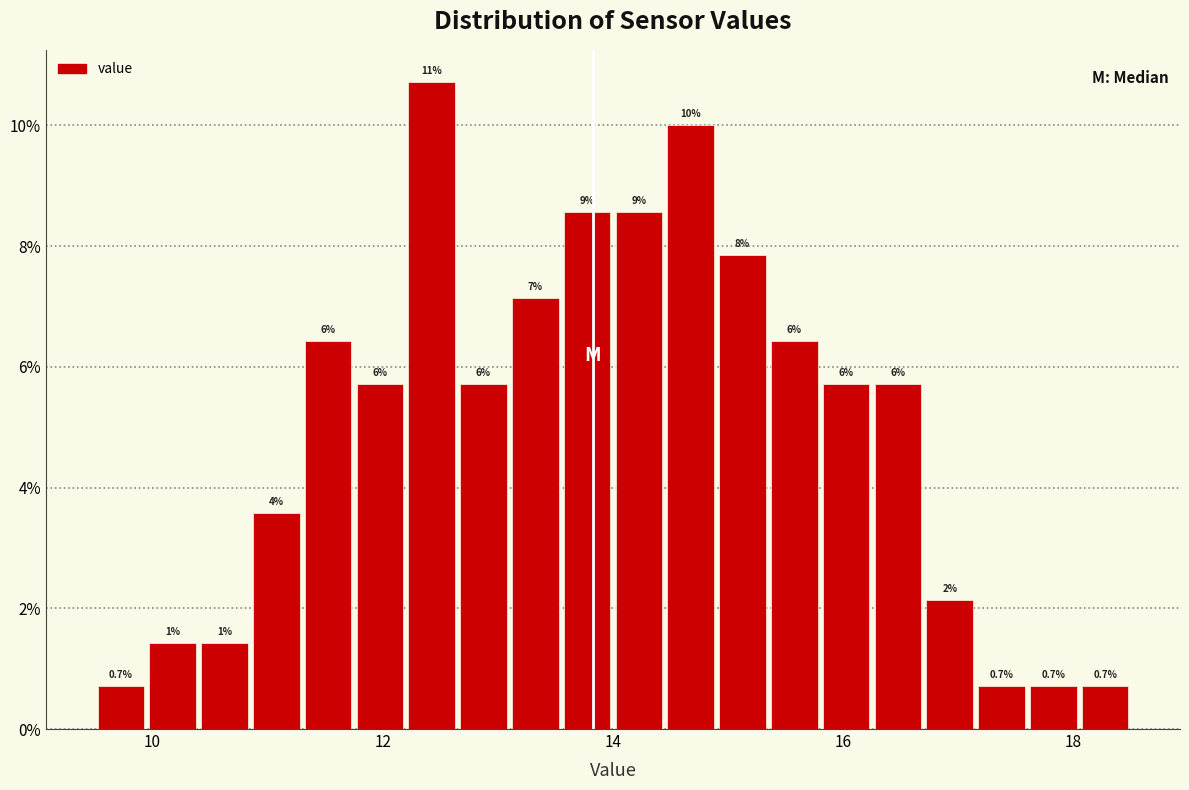

Around what value on the x-axis is the tallest bar? Give the approximate position of its centre, as read against the axis.

12.4